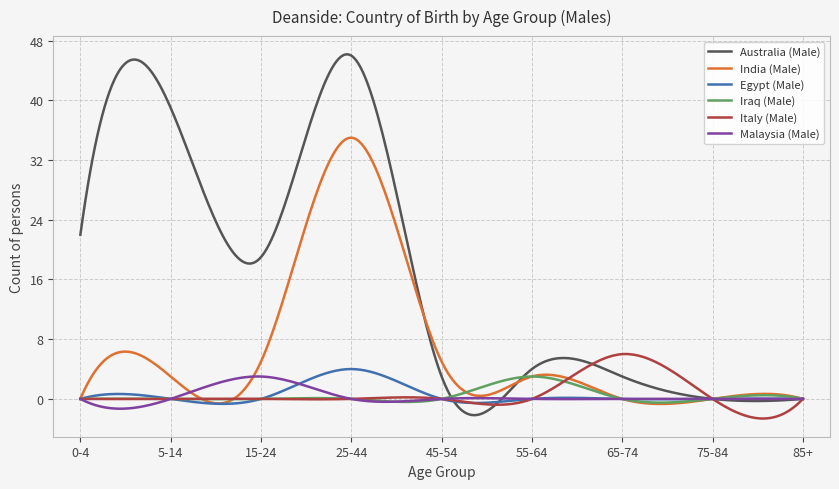

What is the difference between the maximum and minimum values in the Italy (Male) series?

8.6